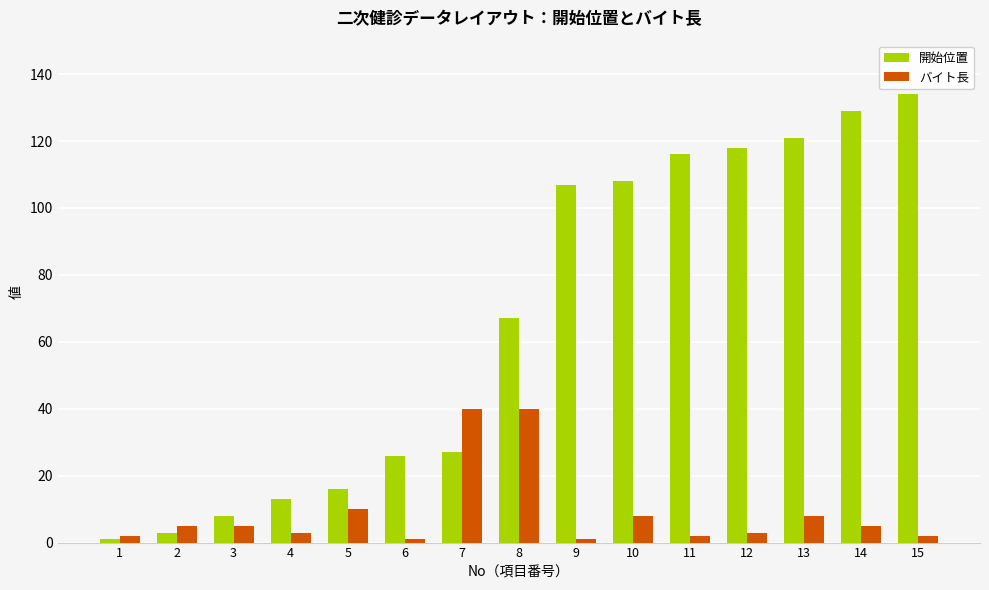

Between 12 and 14, which series saw the biggest shift?

開始位置